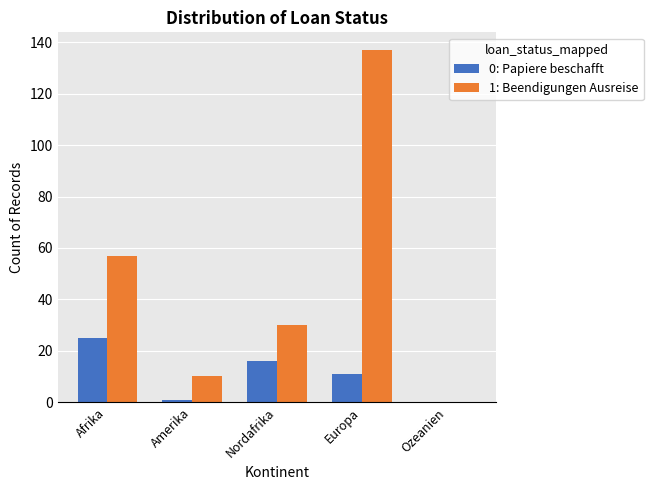

What are all the series names shown in the legend?

0: Papiere beschafft, 1: Beendigungen Ausreise